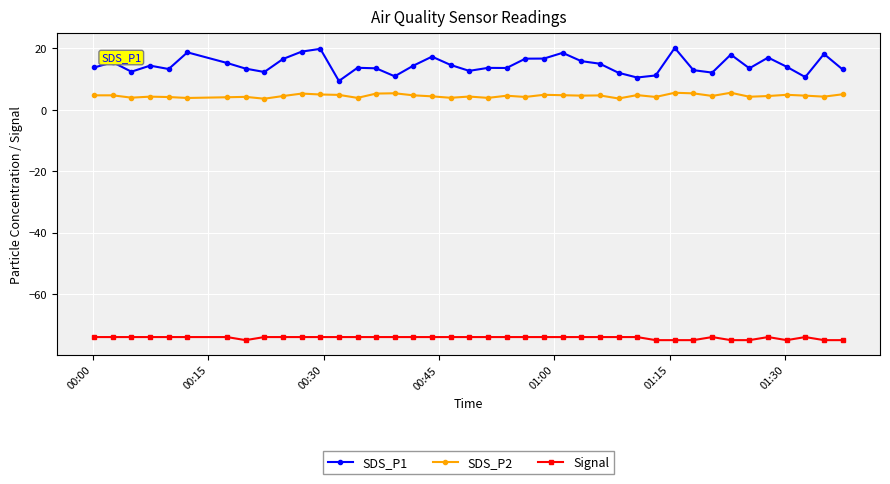

What is the sum of all SDS_P1 values?

585.0